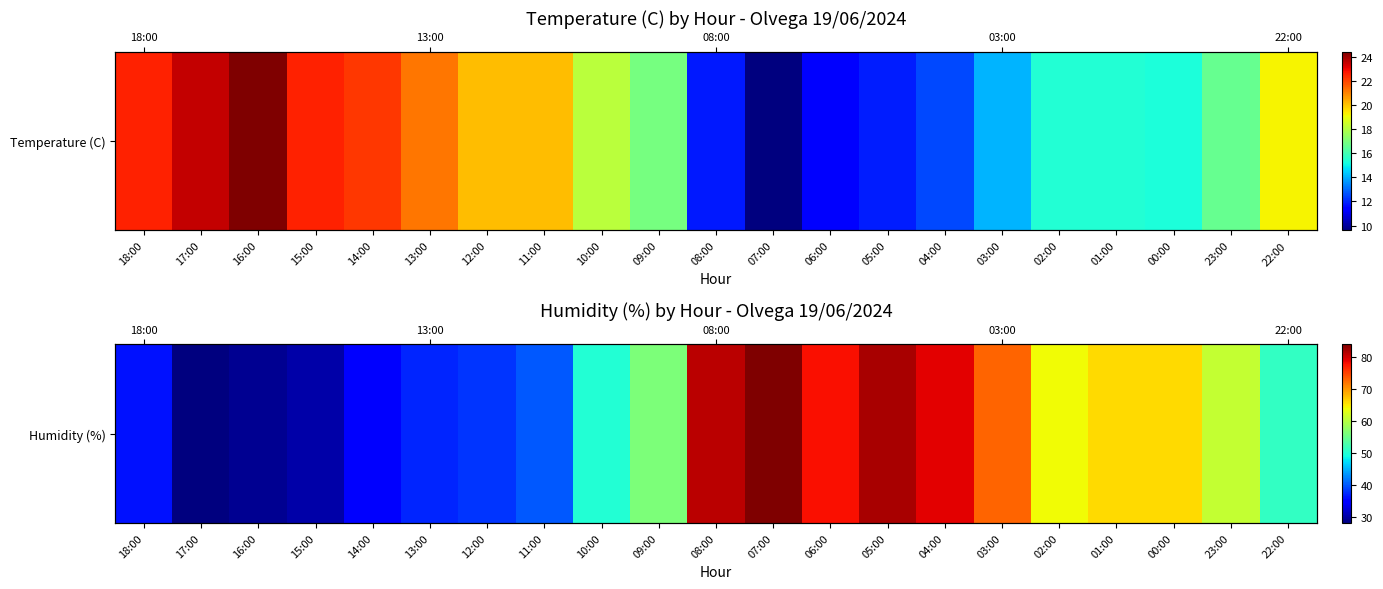

True or false: the data shows 21 at 10:00.

False